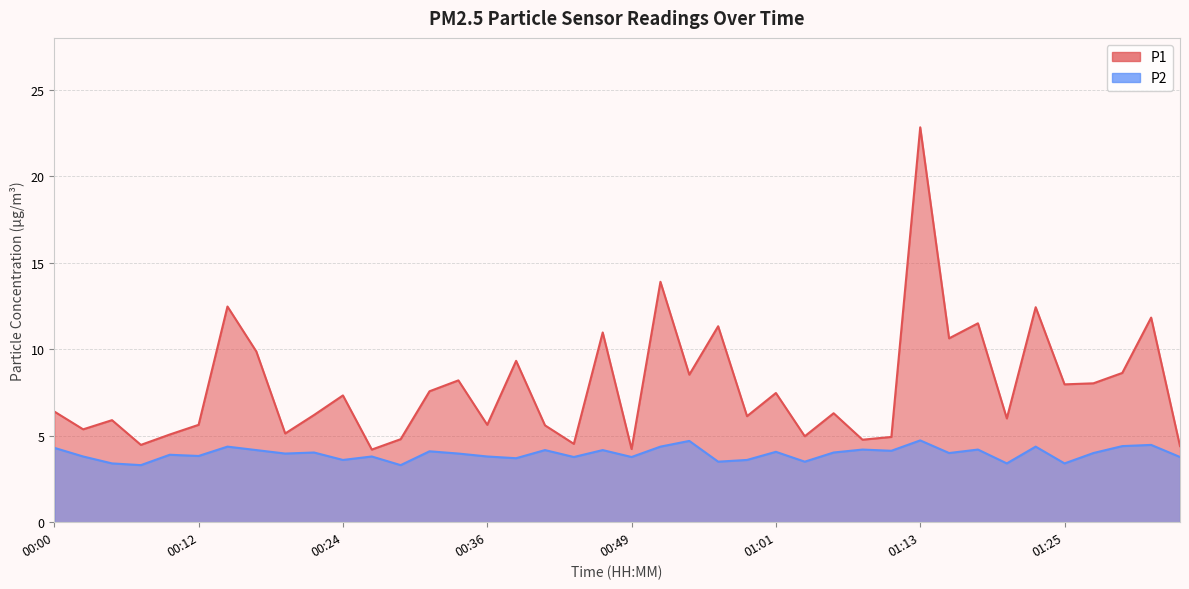

List the series in order of their overall mean, highest first.

P1, P2